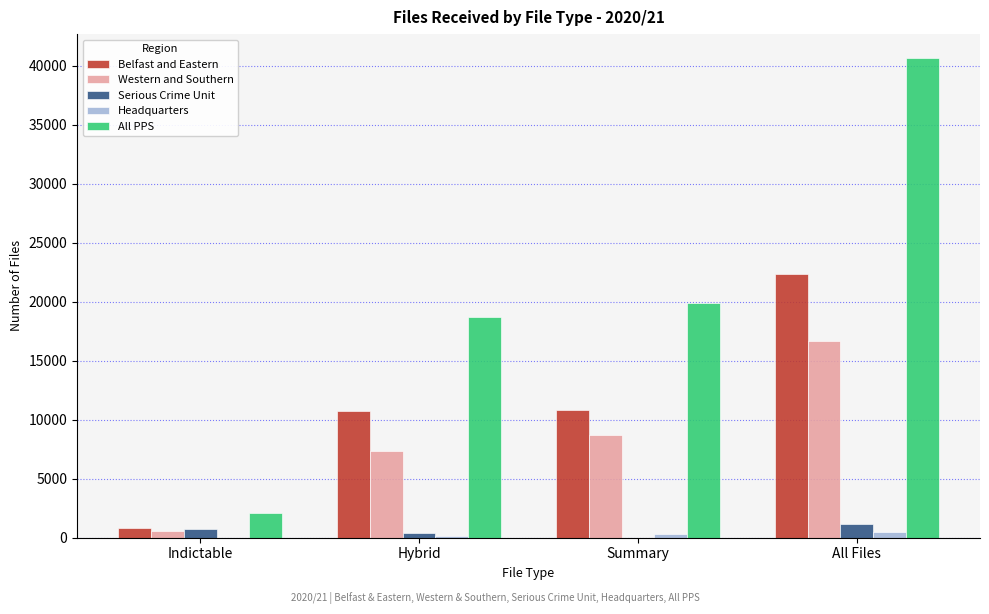

At which label does All PPS reach its peak?

All Files